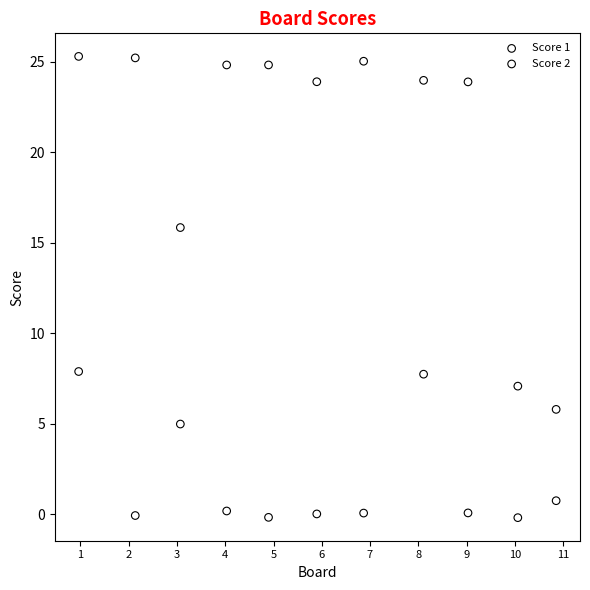

Which series reaches the minimum Y coordinate?

Score 2